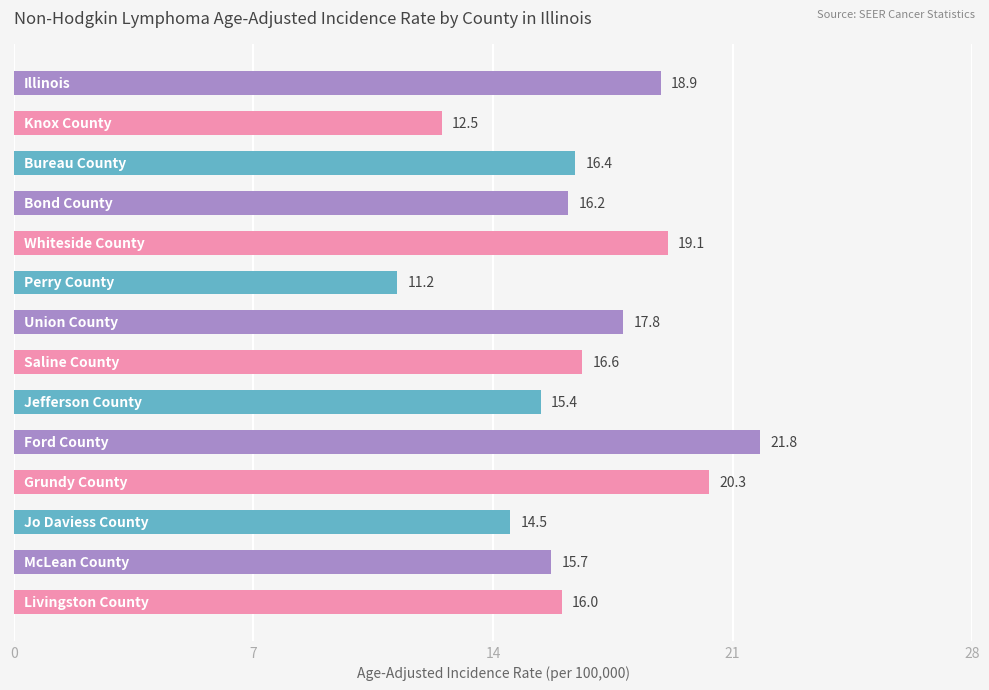

What is the value of the 12th bar from the top?

14.5